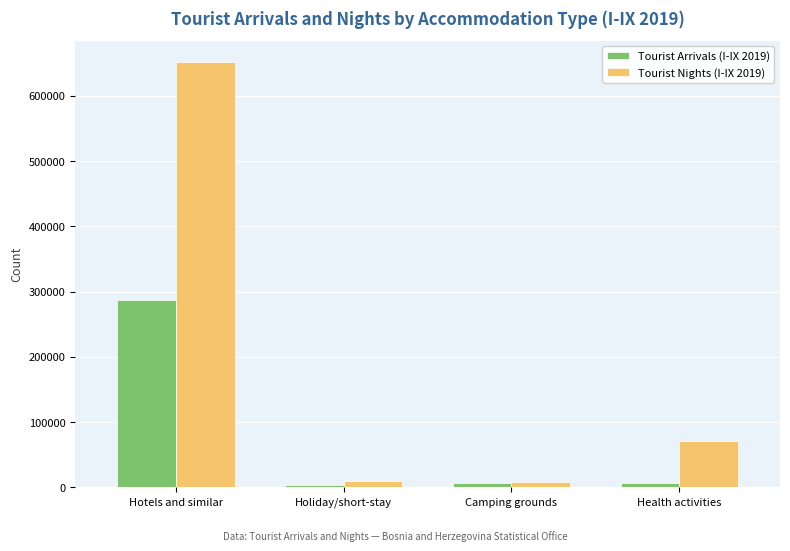

Are the bars horizontal?

No